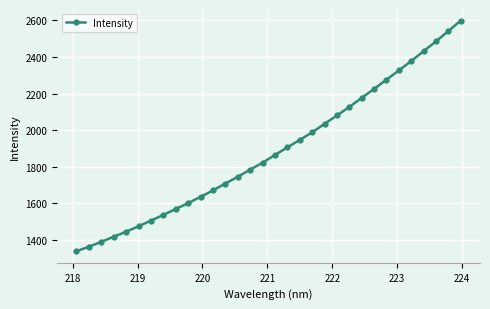

What is the value of the 7th point from the left?

1506.4